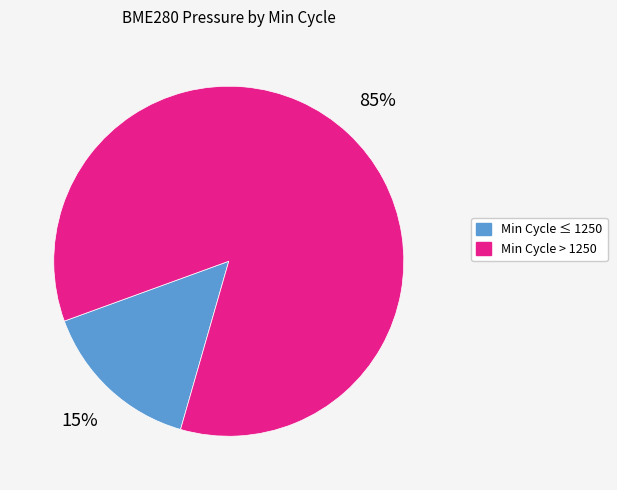

To the nearest percent, what is the average slice percentage?

50%